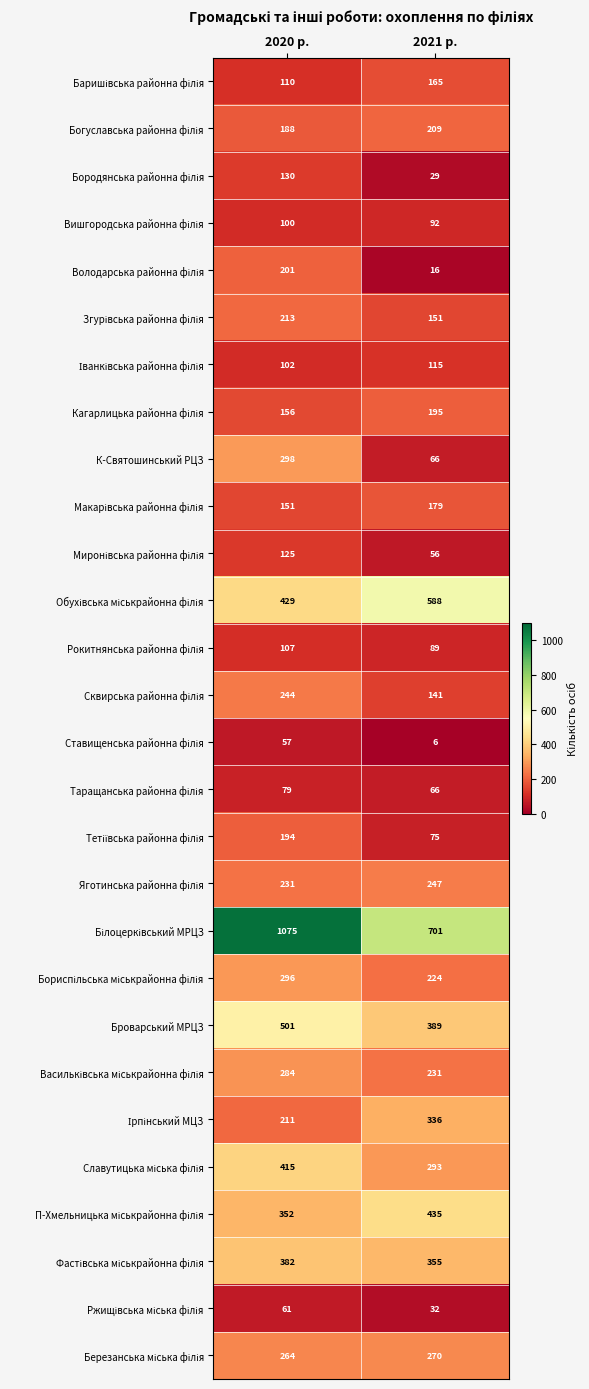

What is the total value across all series at 2021 р.?

5751